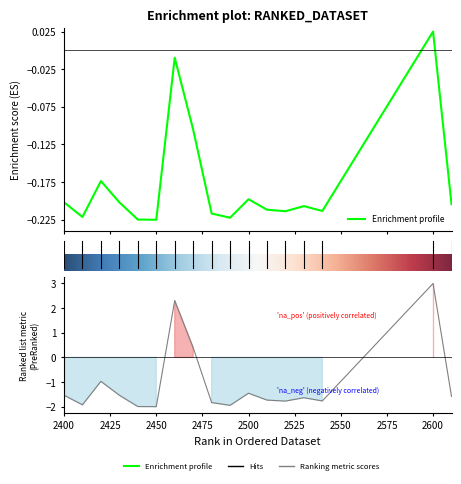

Reading left to right, extract all data points from this chart.

2400=-0.2	2410=-0.2	2420=-0.2	2430=-0.2	2440=-0.2	2450=-0.2	2460=-0.0	2470=-0.1	2480=-0.2	2490=-0.2	2500=-0.2	2510=-0.2	2520=-0.2	2530=-0.2	2540=-0.2	2600=0.0	2610=-0.2